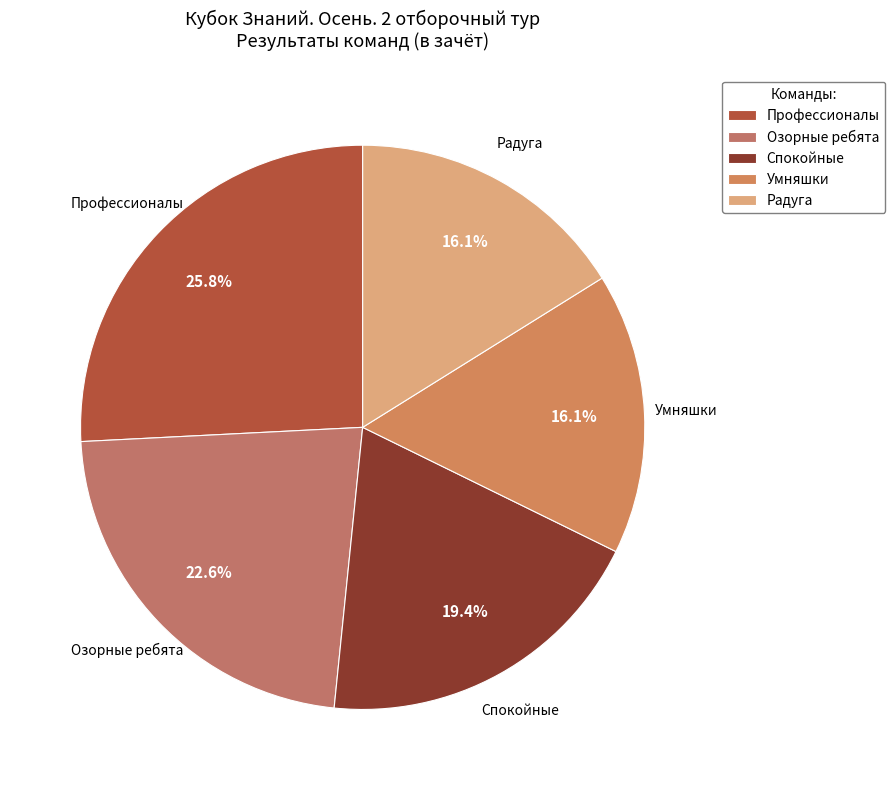

How many slices are in this pie chart?

5